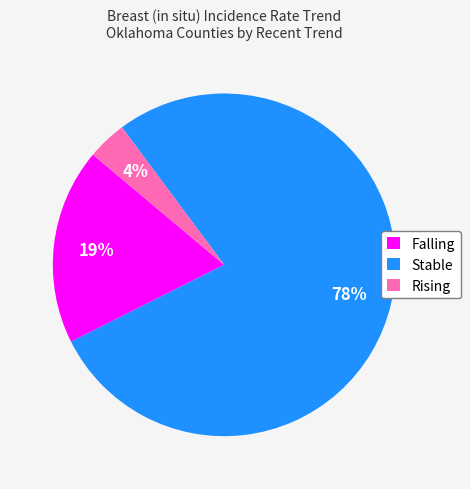

How many segments does this pie chart have?

3